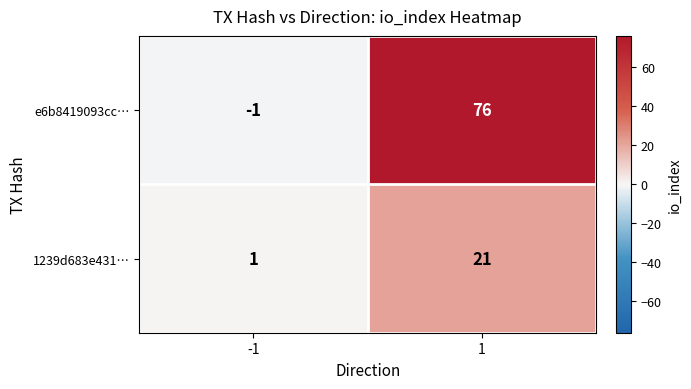

At which category is the sum across all series the highest?

1